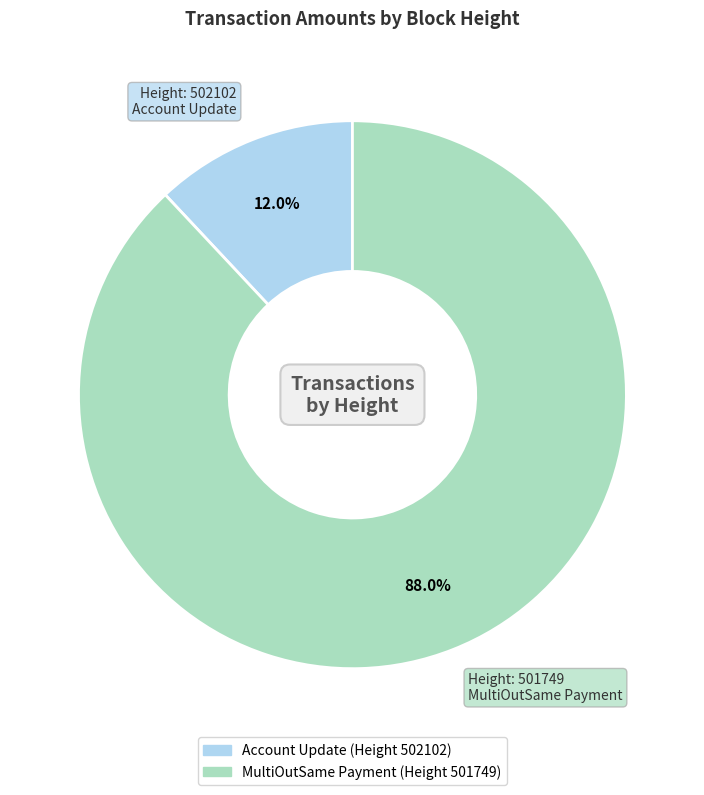

Is there any slice that represents more than half of the pie?

Yes